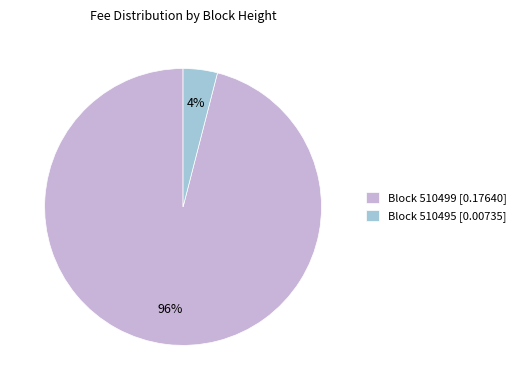

Which has a higher value, Block 510495 [0.00735] or Block 510499 [0.17640]?

Block 510499 [0.17640]